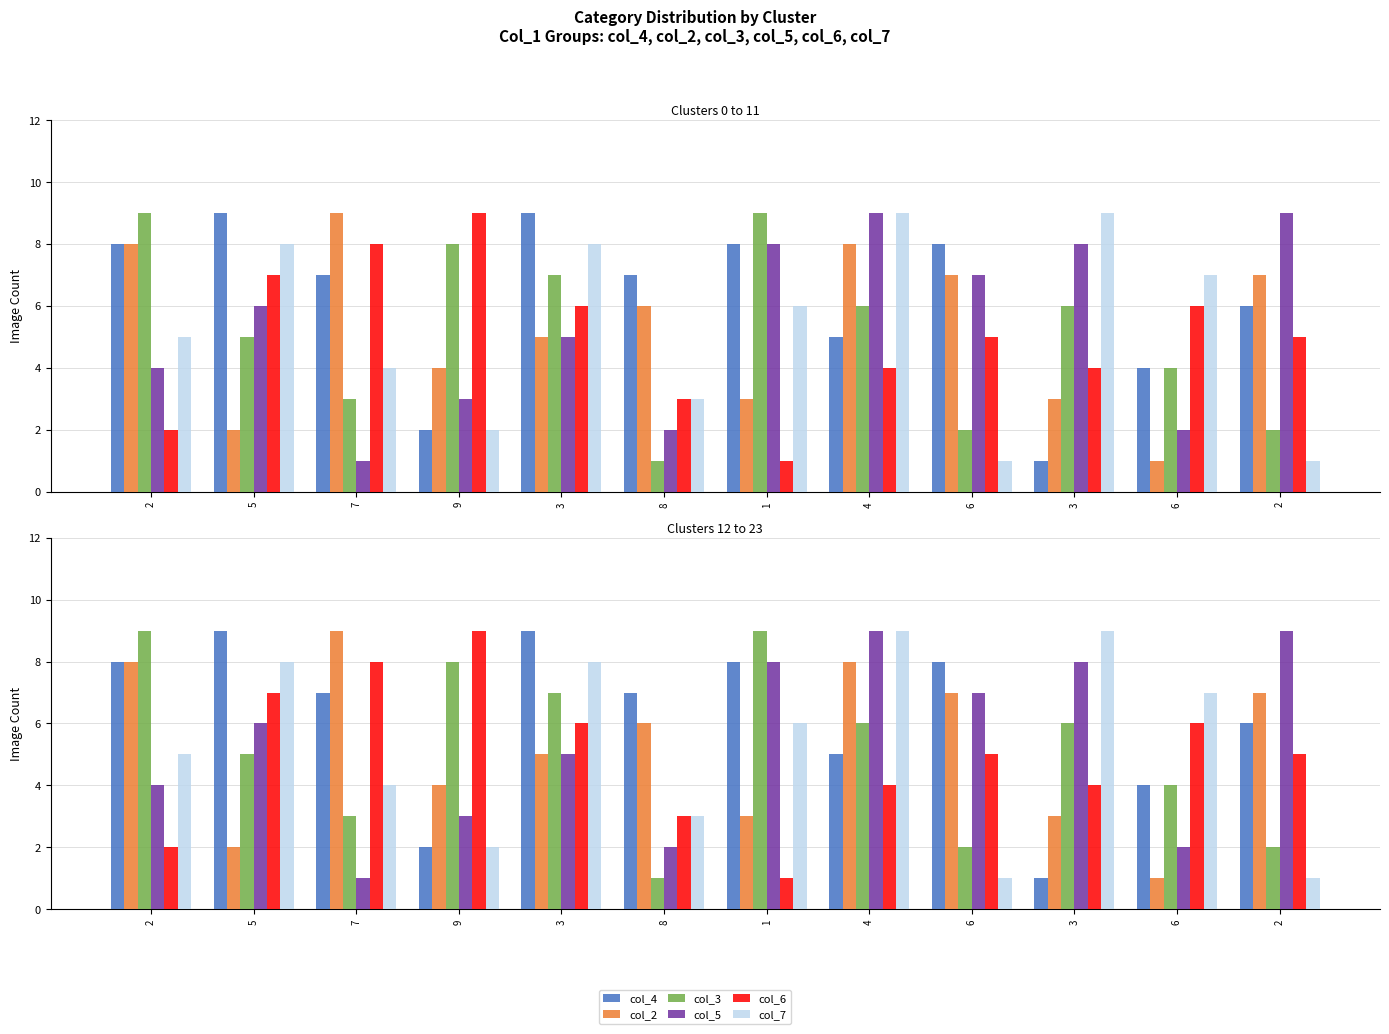

List the labels in order of col_6 value, smallest first.

1, 2, 8, 4, 3, 6, 2, 3, 6, 5, 7, 9